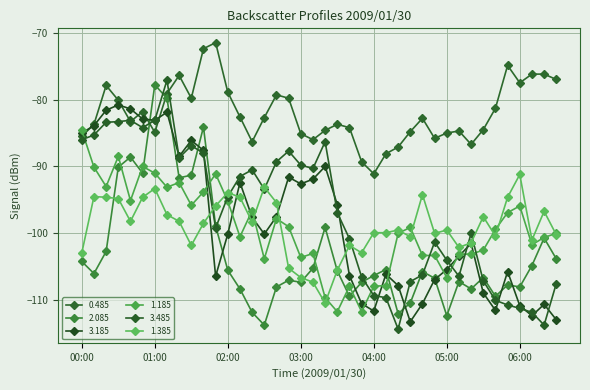

How many lines are shown in the chart?

6